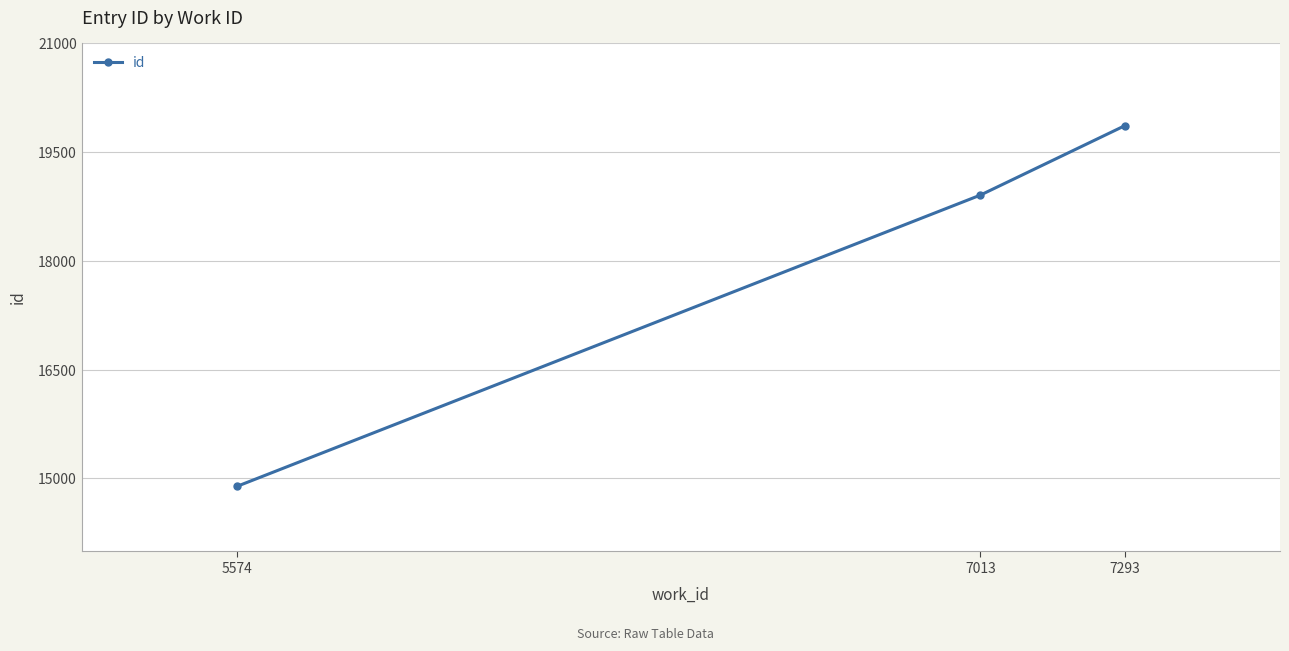

Where is the data nearest to the value 17375?

7013